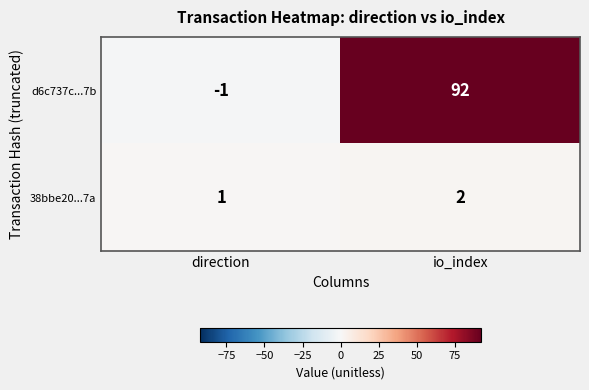

Reading left to right, transcribe all the data shown in this chart.

d6c737c...7b: direction=-1	io_index=92
38bbe20...7a: direction=1	io_index=2